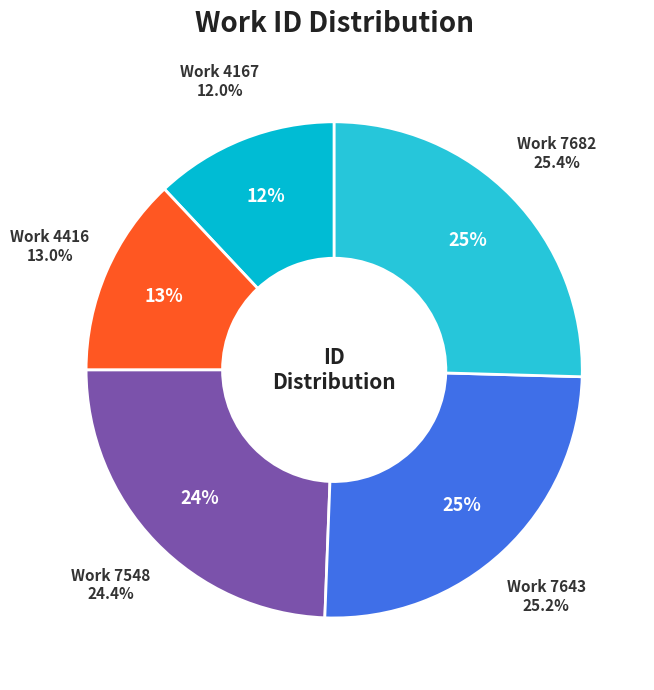

True or false: 7548 accounts for 24% of the total.

True